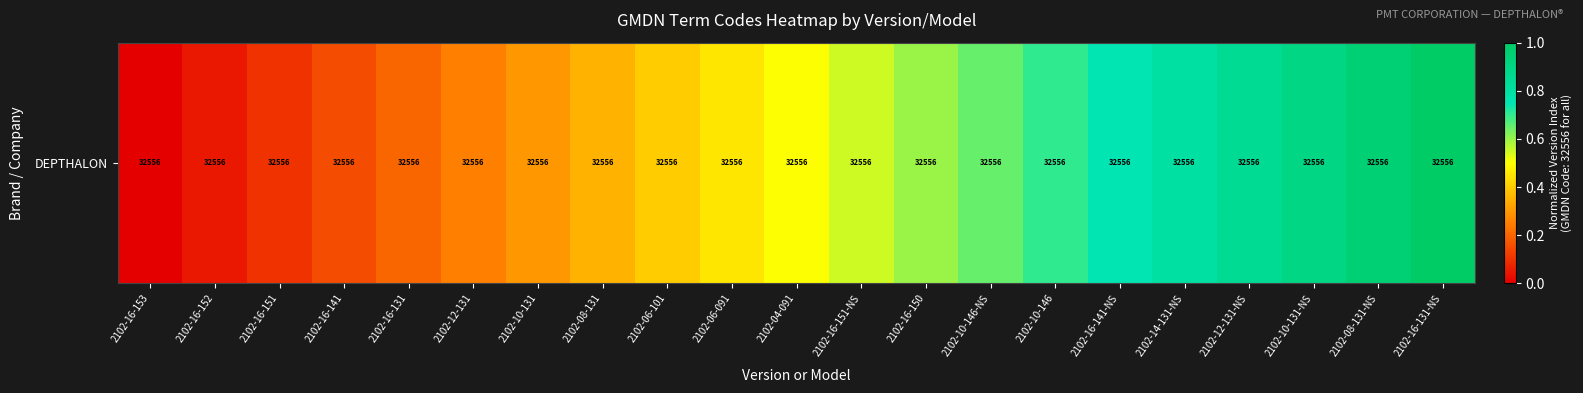

What is the change in value from 2102-06-101 to 2102-16-150?

+0.2